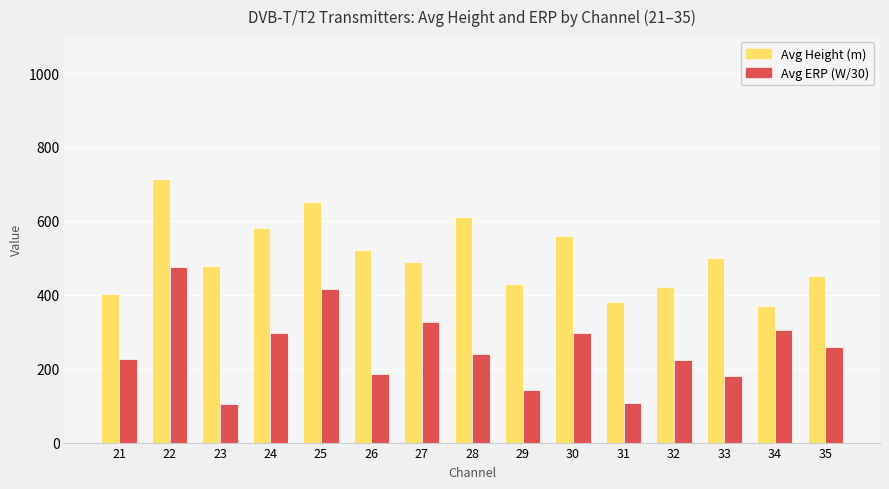

Which series has the largest range (max minus min)?

Avg ERP (W/30)